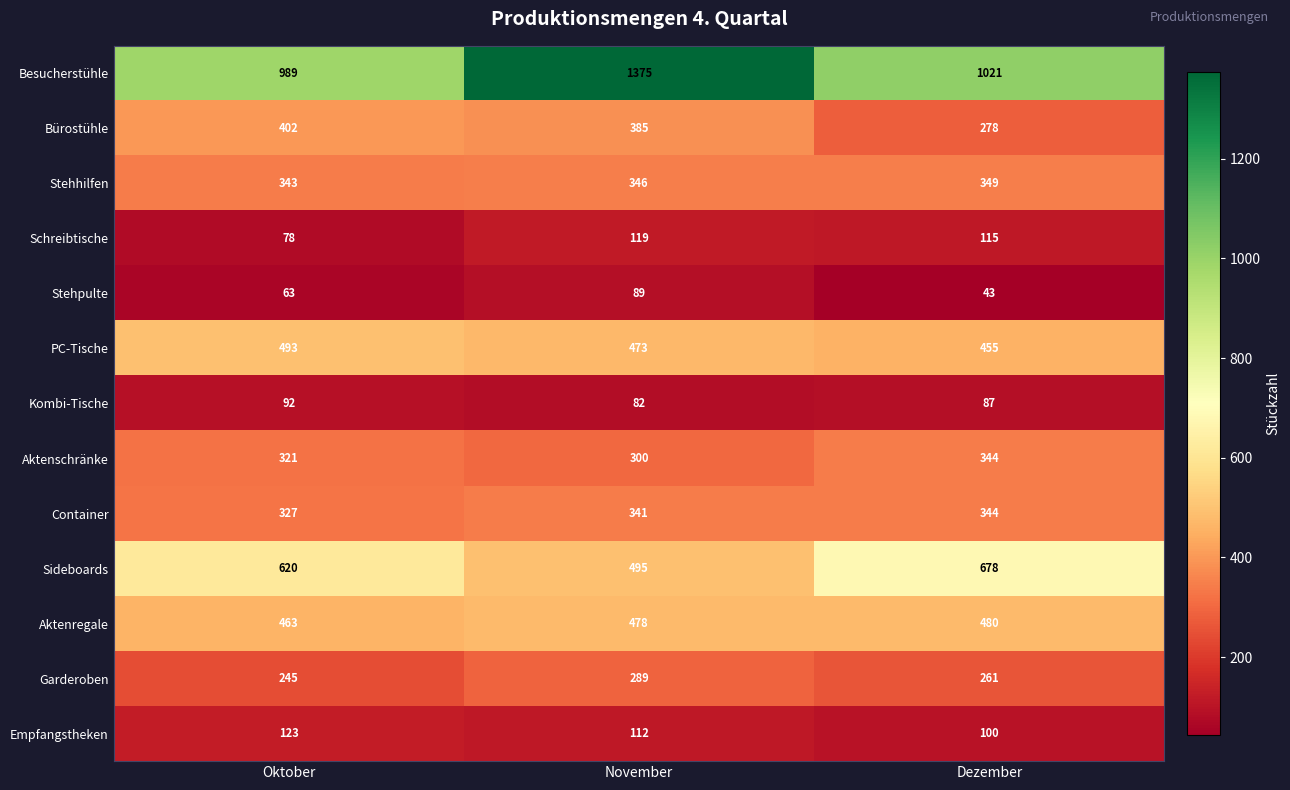

At which label is Schreibtische closest to 98?

Dezember